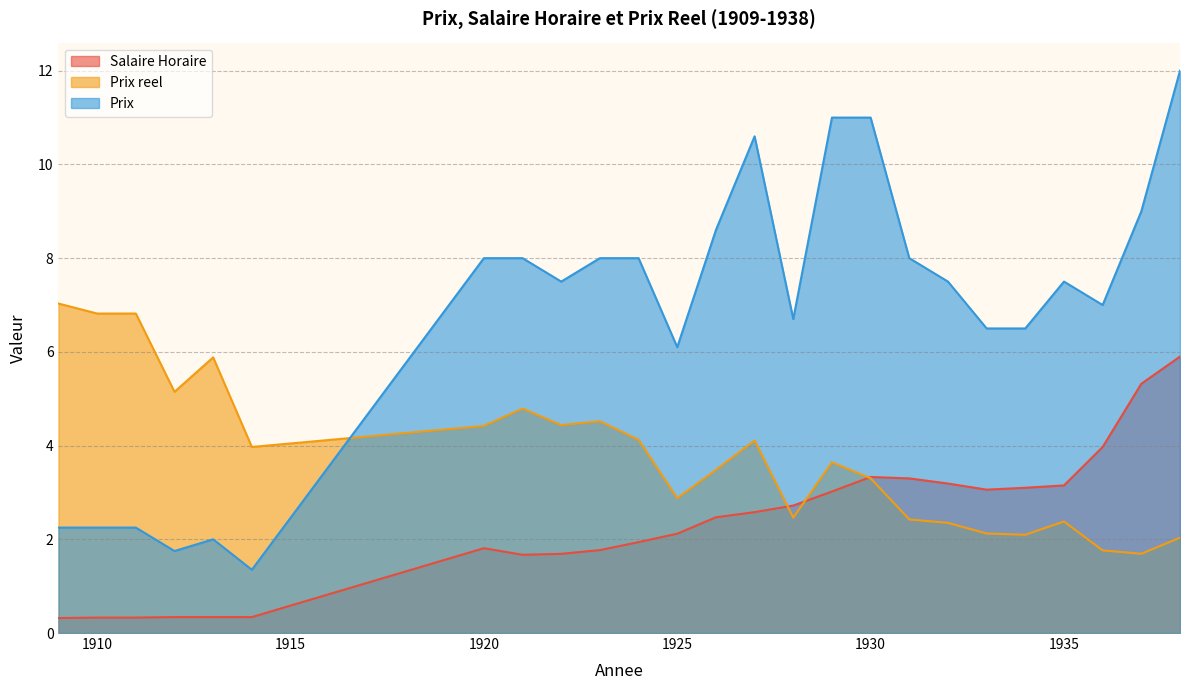

True or false: Prix and Salaire Horaire cross at least once.

False